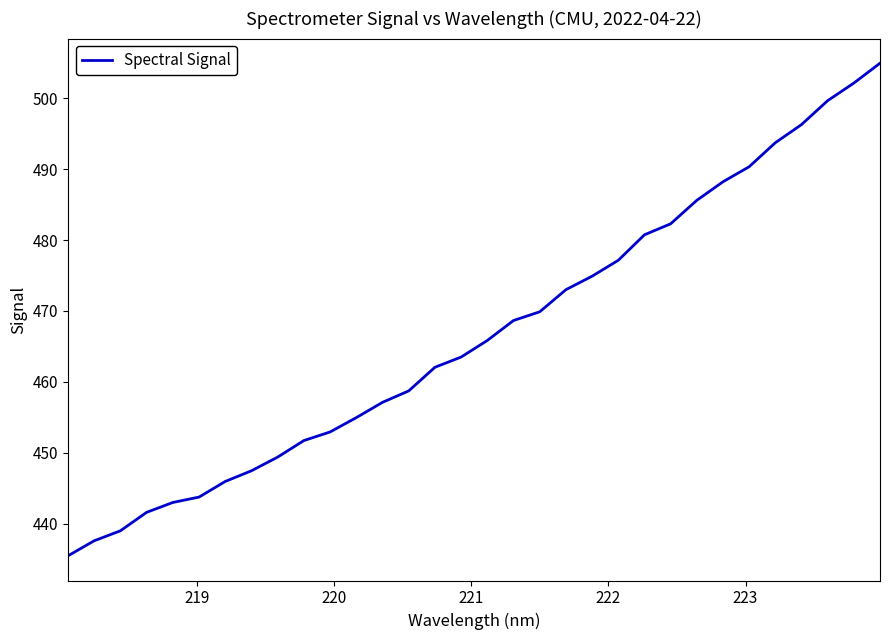

What is the minimum value shown in the chart?

435.5